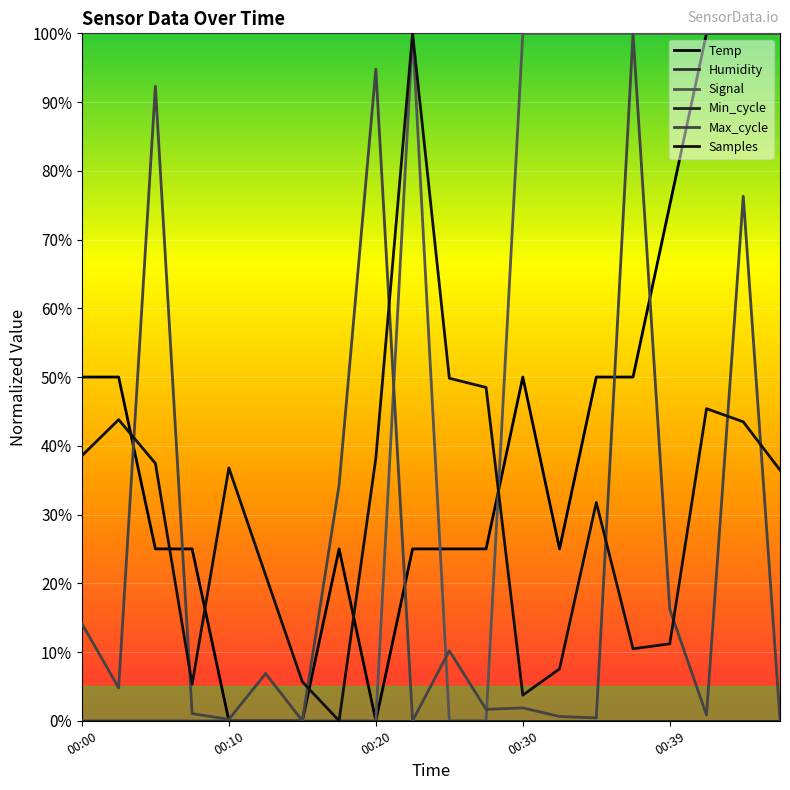

Is this an area chart (filled region under the line)?

No